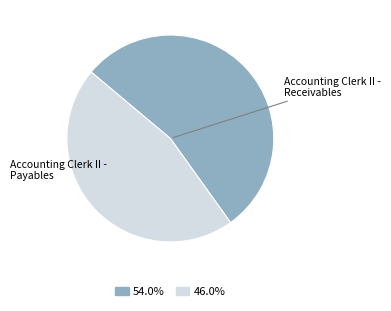

Combined, do Accounting Clerk II - Payables and Accounting Clerk II - Receivables account for over 50%?

Yes